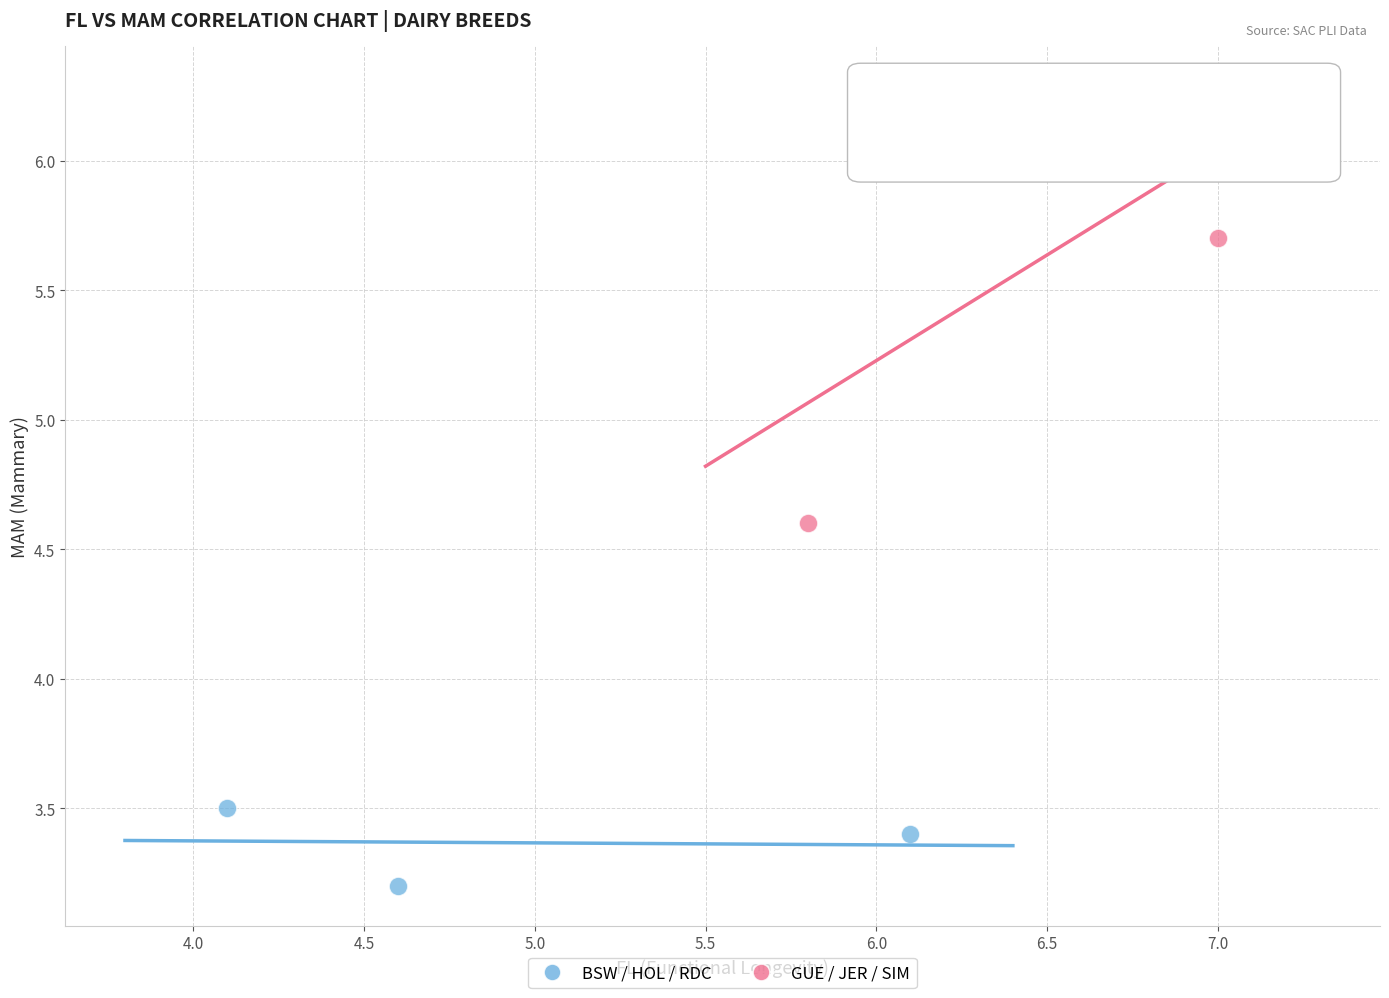

Which series contains the lowest Y value?

BSW / HOL / RDC